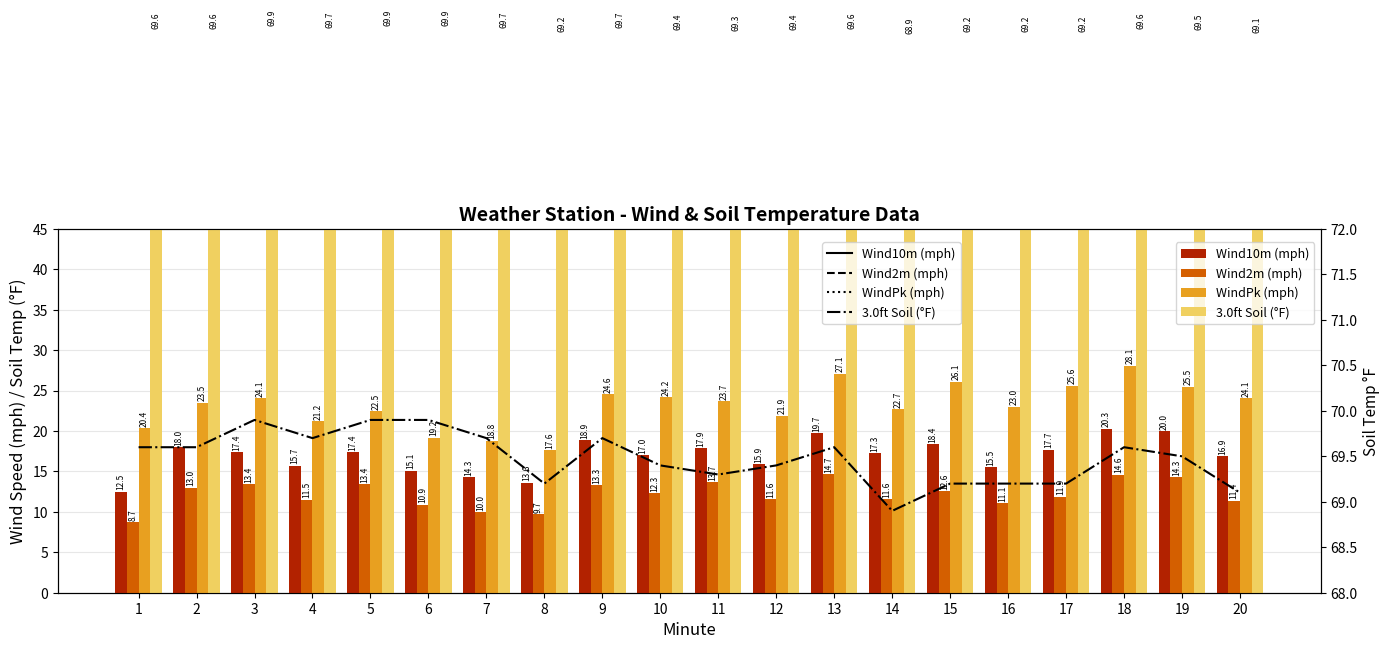

Reading left to right, list all the values displayed in this chart.

Wind10m (mph): 12.5	18.0	17.4	15.7	17.4	15.1	14.3	13.6	18.9	17.0	17.9	15.9	19.7	17.3	18.4	15.5	17.7	20.3	20.0	16.9
Wind2m (mph): 8.7	13.0	13.4	11.5	13.4	10.9	10.0	9.7	13.3	12.3	13.7	11.6	14.7	11.6	12.6	11.1	11.9	14.6	14.3	11.4
WindPk (mph): 20.4	23.5	24.1	21.2	22.5	19.2	18.8	17.6	24.6	24.2	23.7	21.9	27.1	22.7	26.1	23.0	25.6	28.1	25.5	24.1
3.0ft Soil (°F): 69.6	69.6	69.9	69.7	69.9	69.9	69.7	69.2	69.7	69.4	69.3	69.4	69.6	68.9	69.2	69.2	69.2	69.6	69.5	69.1